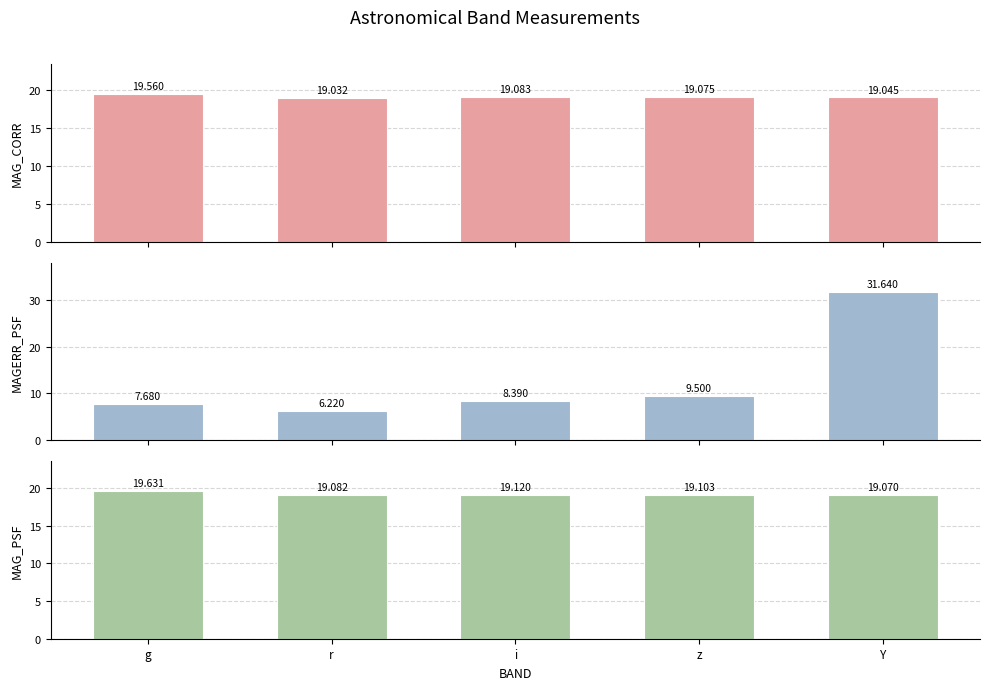

What is the minimum value shown in the chart?

6.2